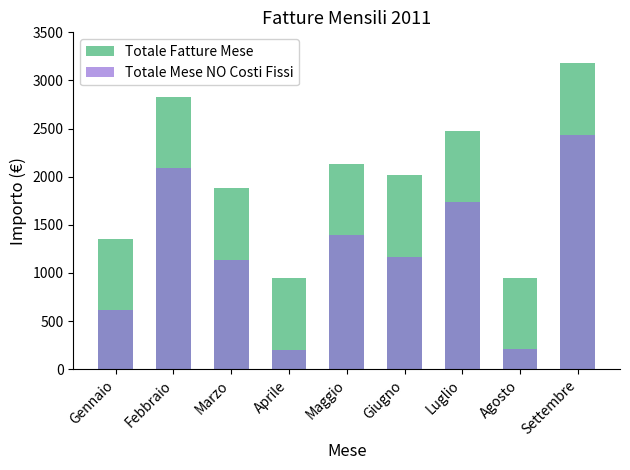

How many distinct data groups are displayed?

2